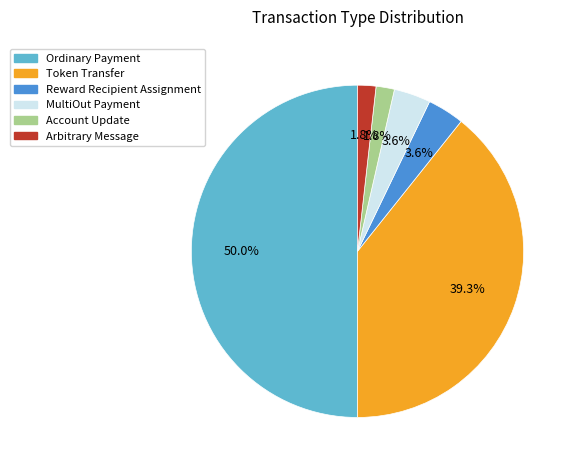

To the nearest percent, what percentage of the pie is Token Transfer?

39%